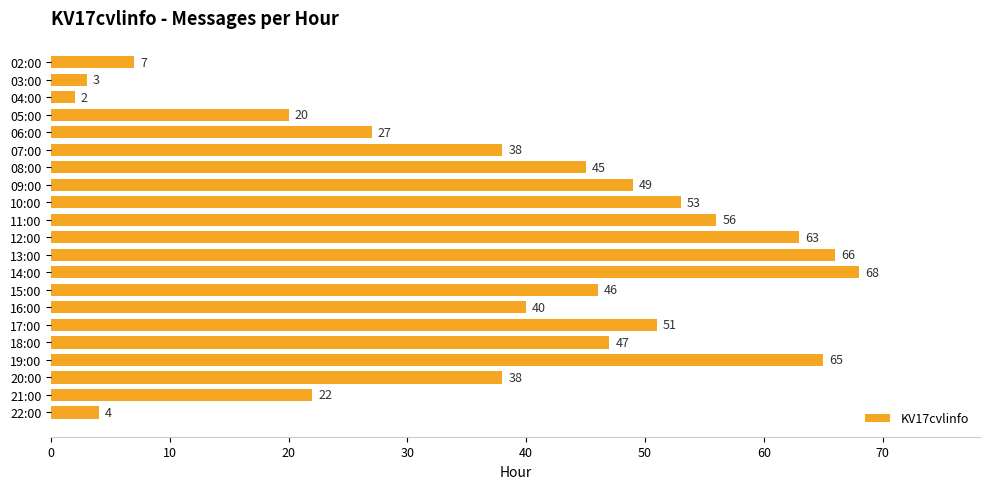

Reading top to bottom, extract all data points from this chart.

02:00=7	03:00=3	04:00=2	05:00=20	06:00=27	07:00=38	08:00=45	09:00=49	10:00=53	11:00=56	12:00=63	13:00=66	14:00=68	15:00=46	16:00=40	17:00=51	18:00=47	19:00=65	20:00=38	21:00=22	22:00=4